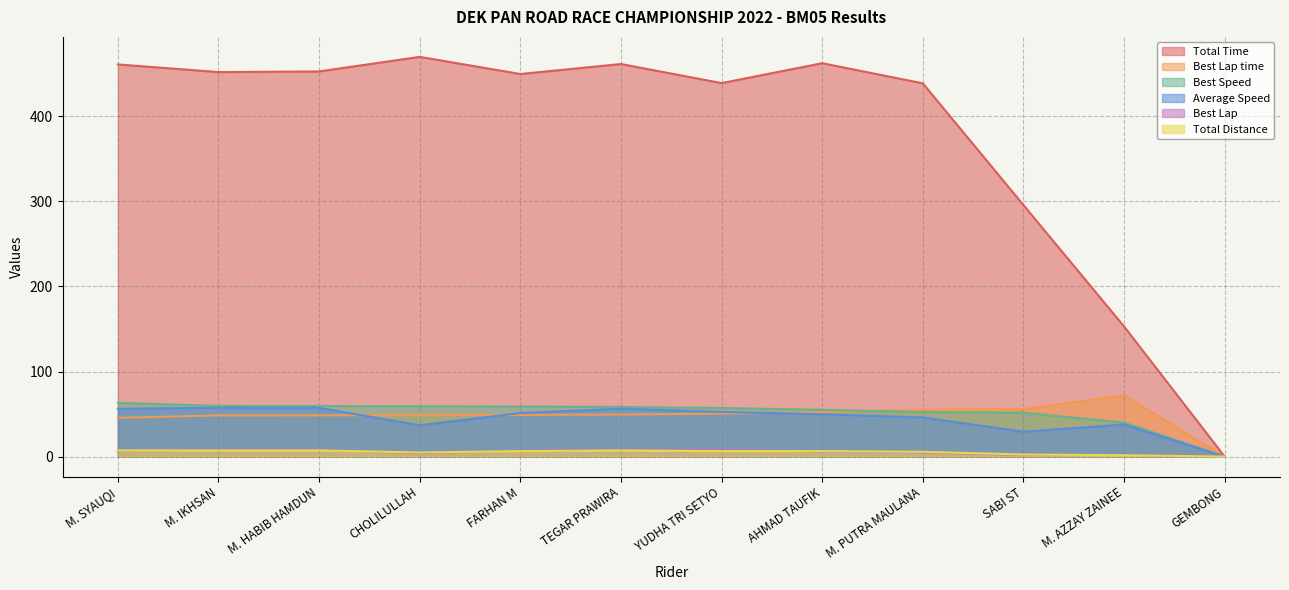

Which label corresponds to the largest value in the chart?

CHOLILULLAH